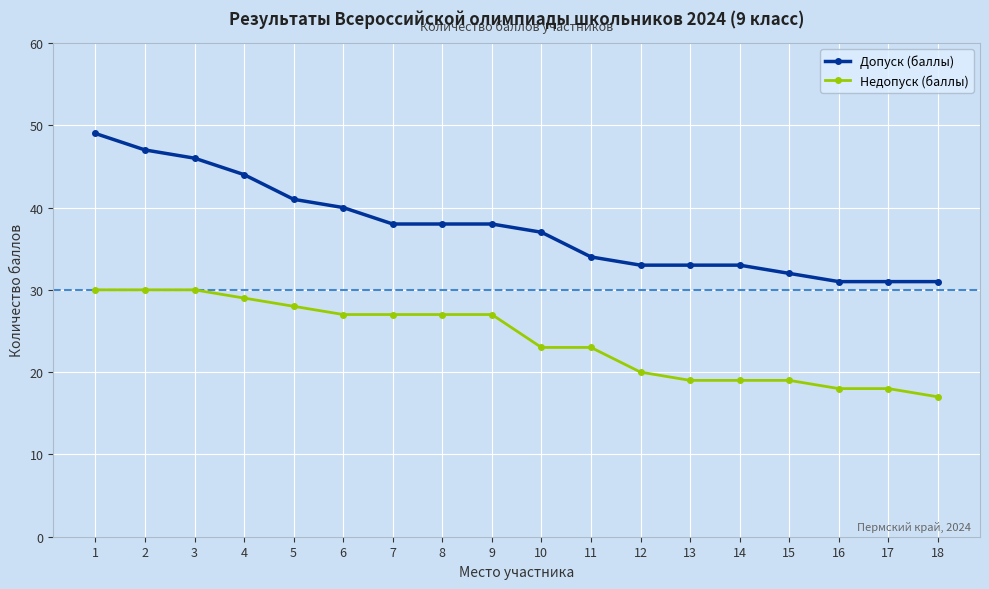

Which label corresponds to the smallest value in the chart?

18